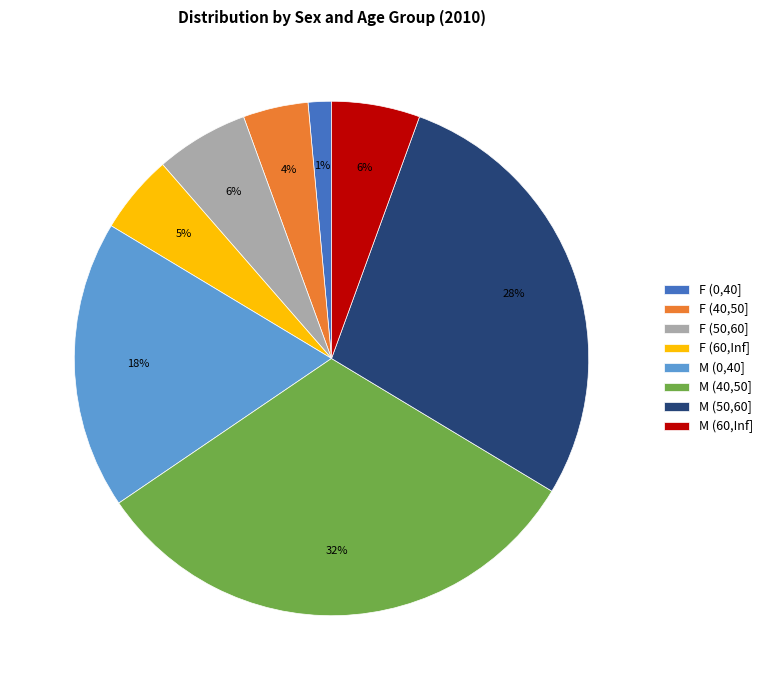

Is there any slice that represents more than half of the pie?

No